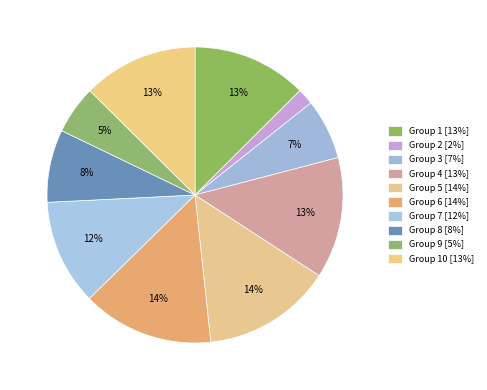

Count the number of slices in the pie.

10